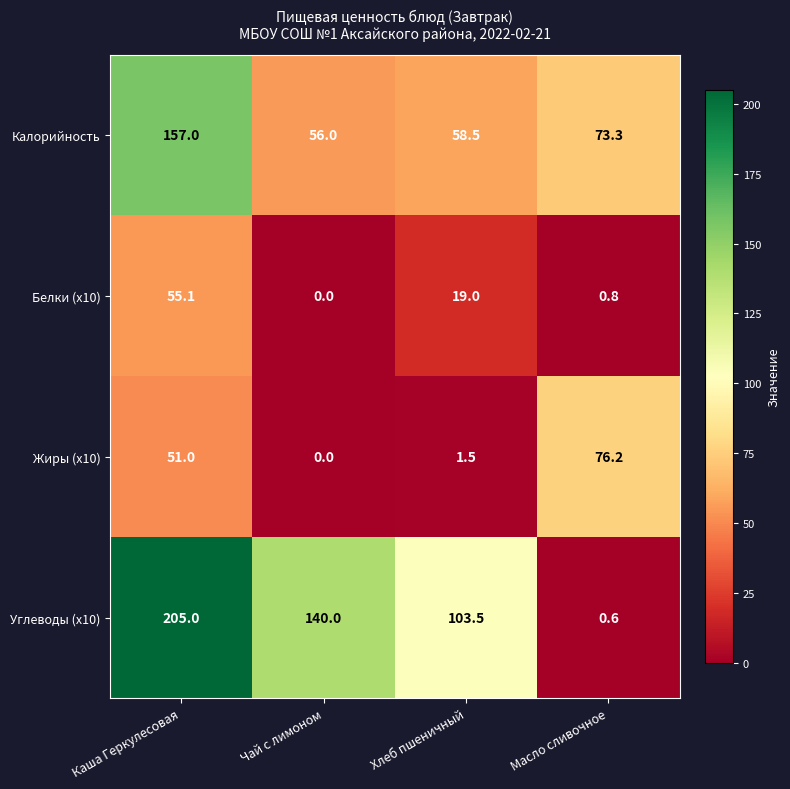

What is the spread (max minus min) of values at Каша Геркулесовая?

154.0